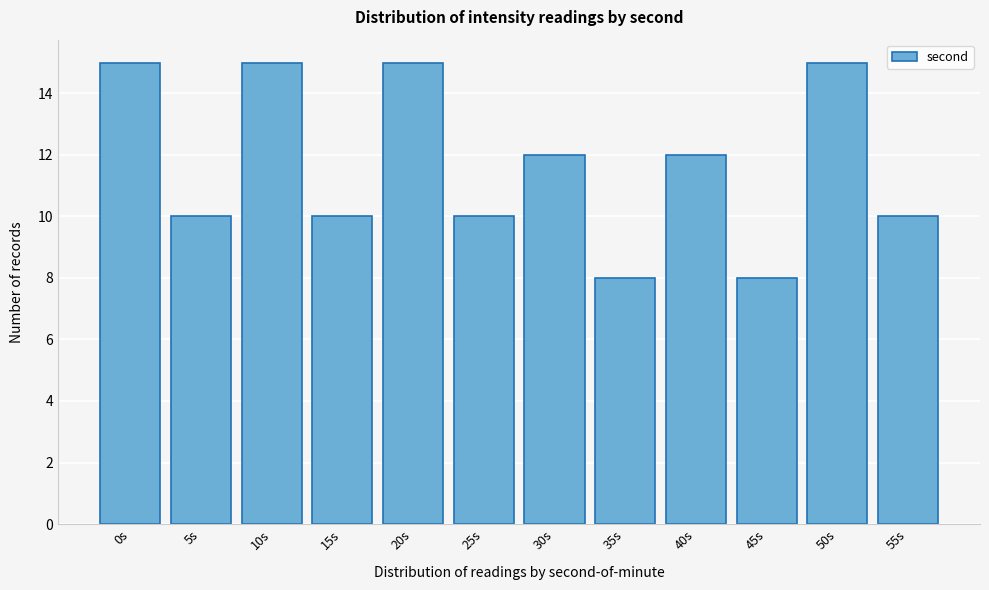

Reading left to right, what are all the values shown in this chart?

0s=15	5s=10	10s=15	15s=10	20s=15	25s=10	30s=12	35s=8	40s=12	45s=8	50s=15	55s=10